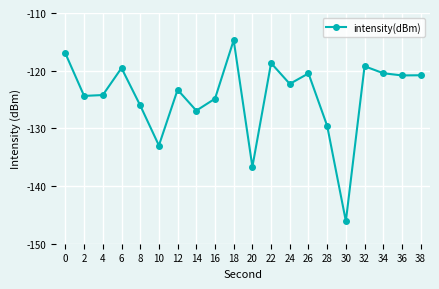

How many categories are shown in the chart?

20